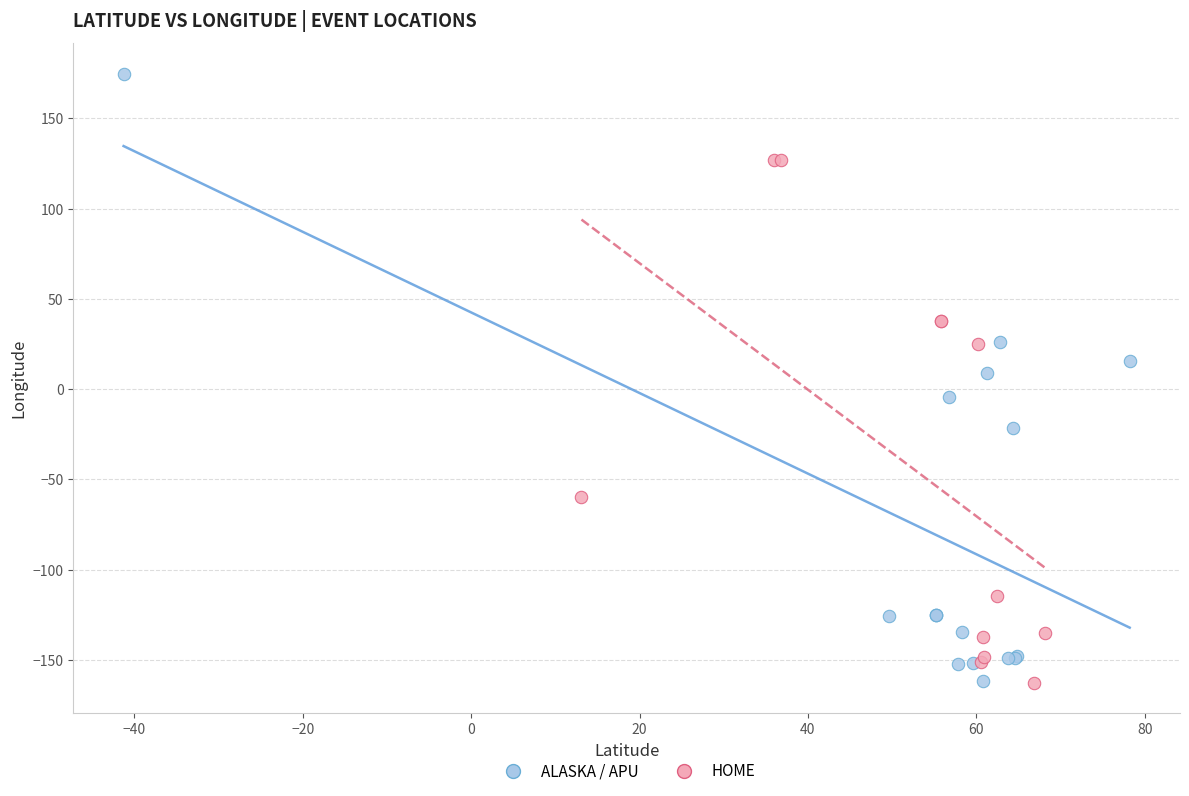

Which series reaches the maximum Y coordinate?

ALASKA / APU